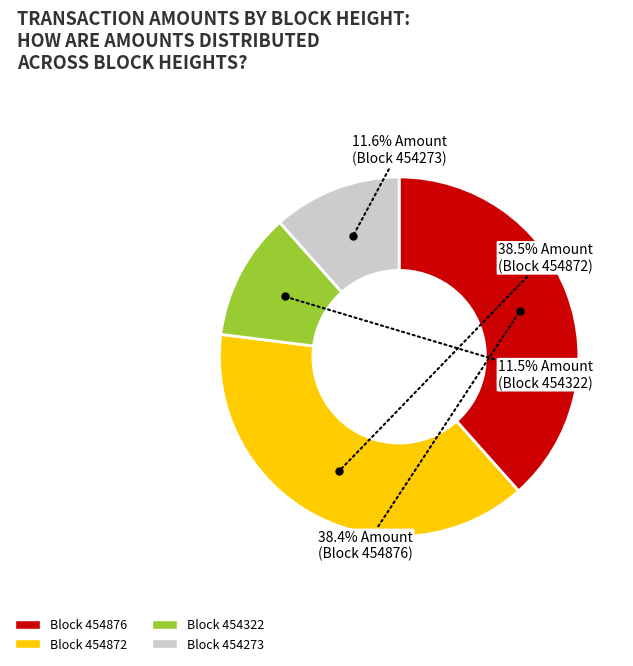

Is there a majority slice in this chart?

No